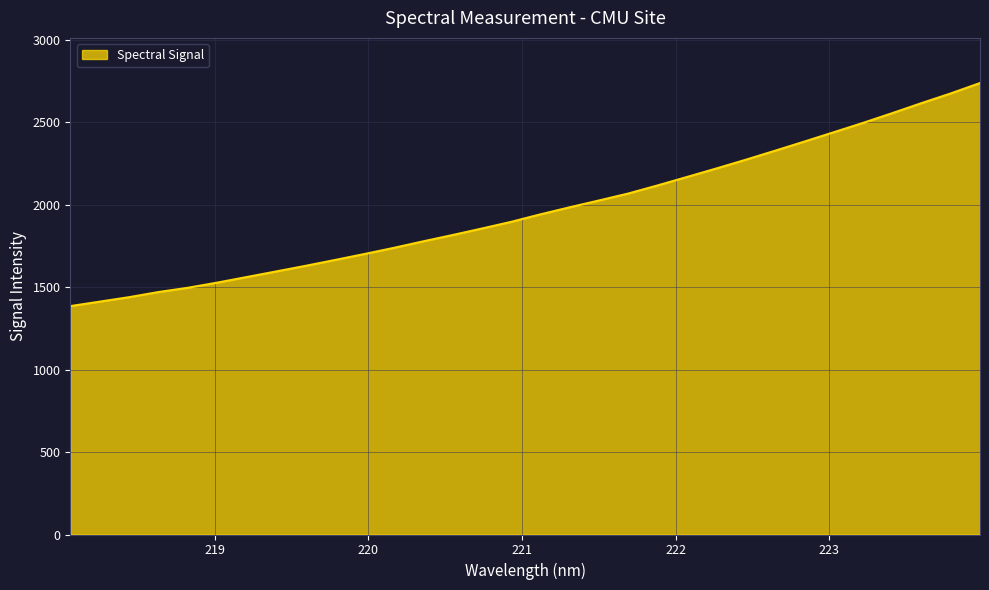

What is the maximum value shown in the chart?

2737.7